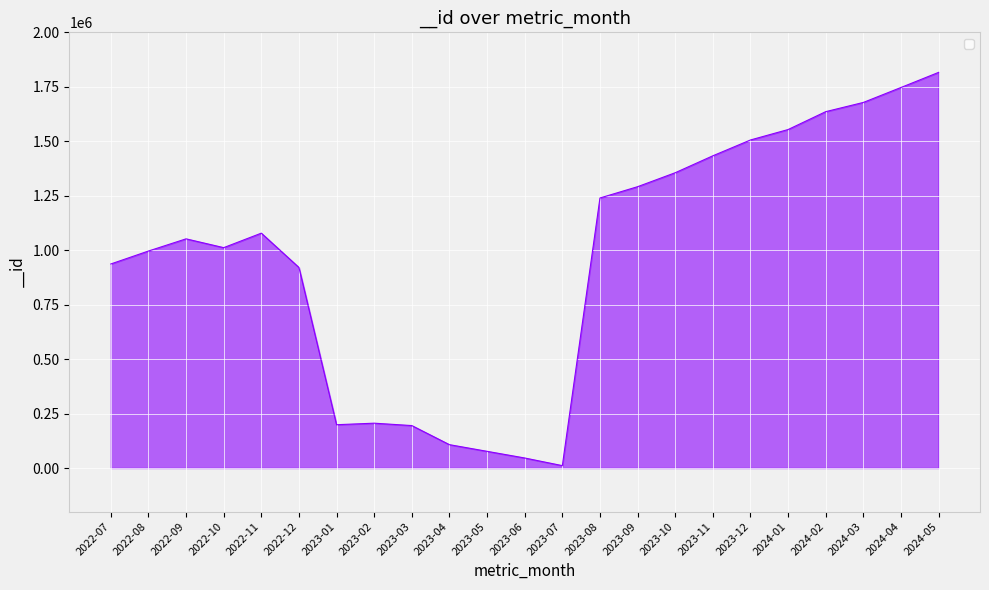

What is the difference between the maximum and minimum values?

1805379